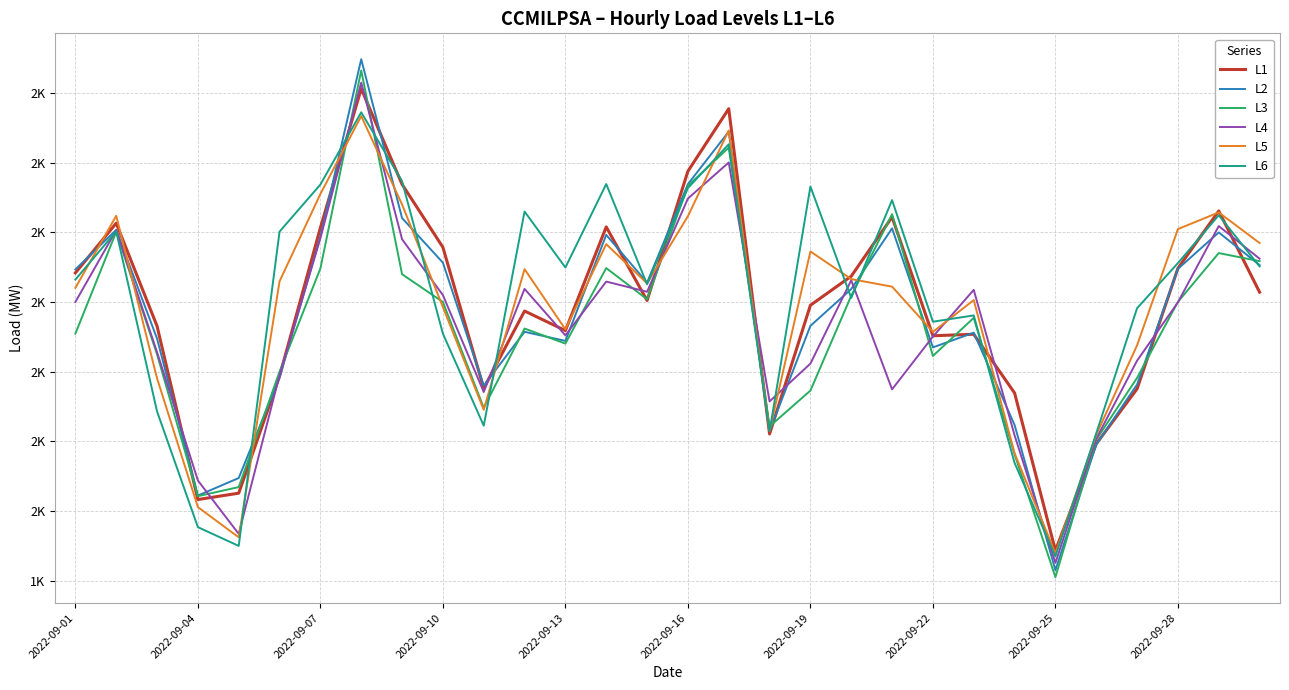

Which series has the largest range (max minus min)?

L2